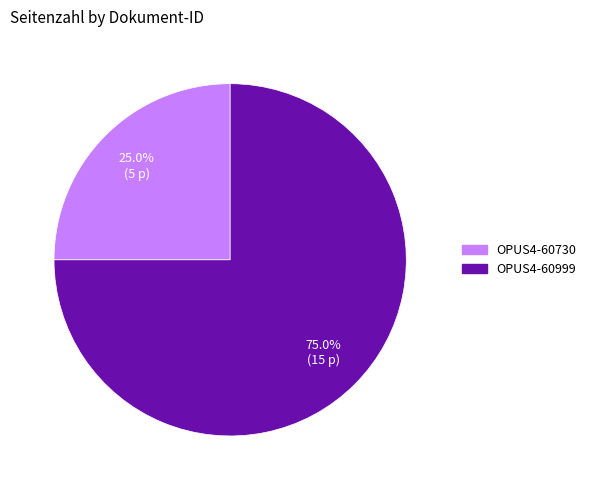

The OPUS4-60730 slice represents 16% of the pie. True or false?

False